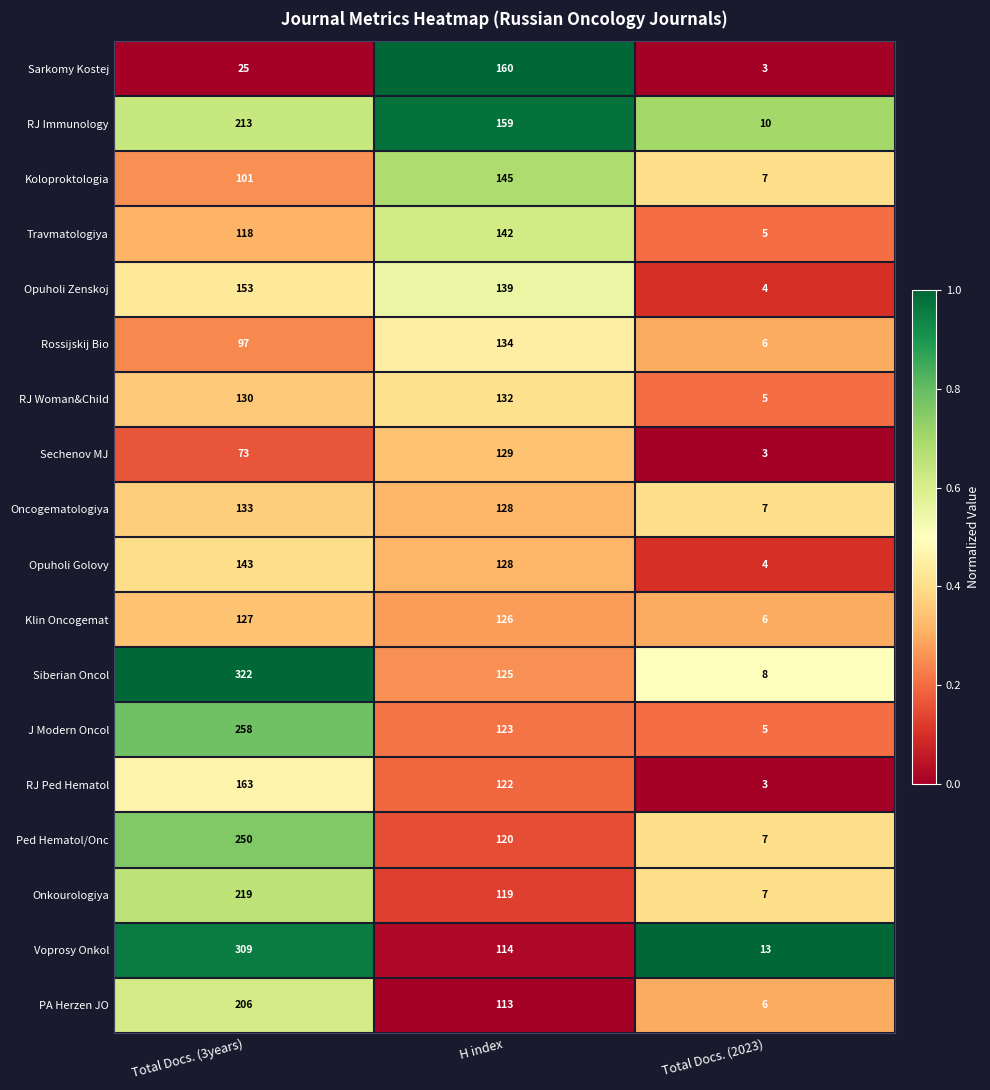

What is the average value of the RJ Woman&Child series?

89